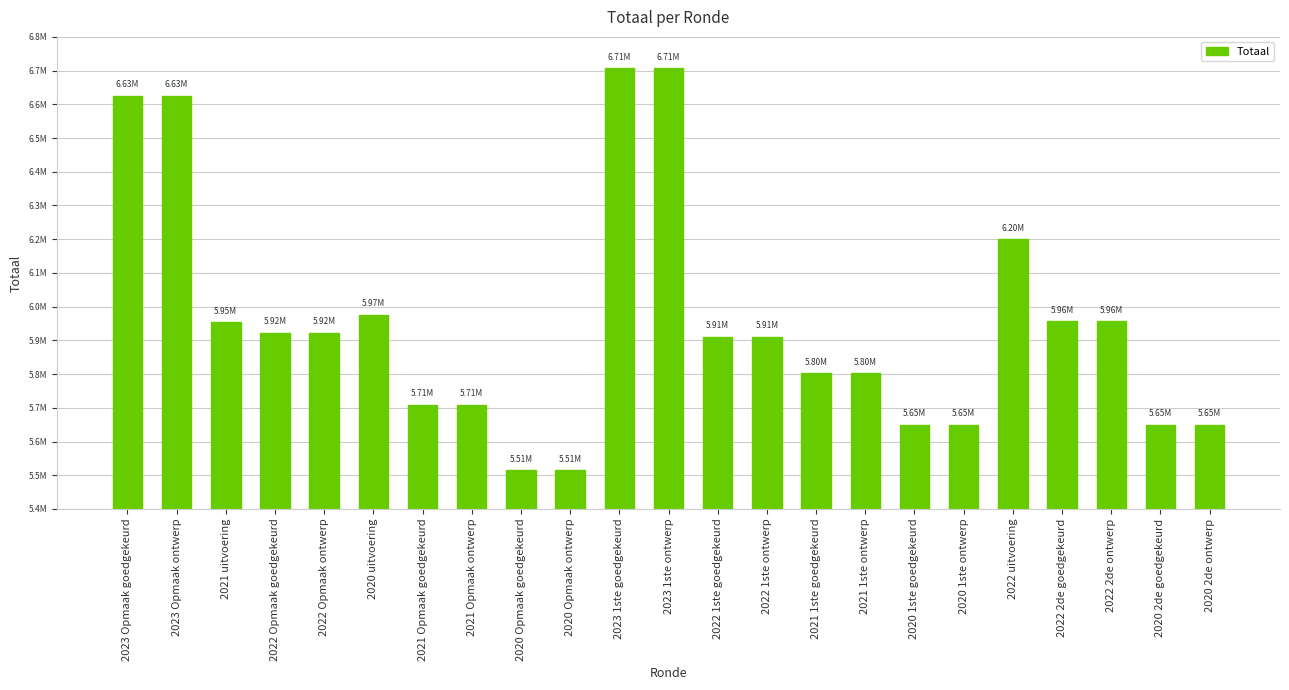

What is the difference between the second highest and minimum values?

1191909